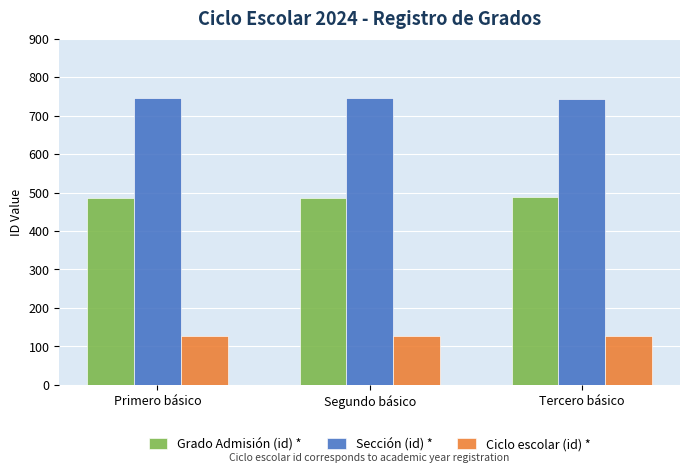

What is the value of the Sección (id) * bar at the 1st from the left?

746